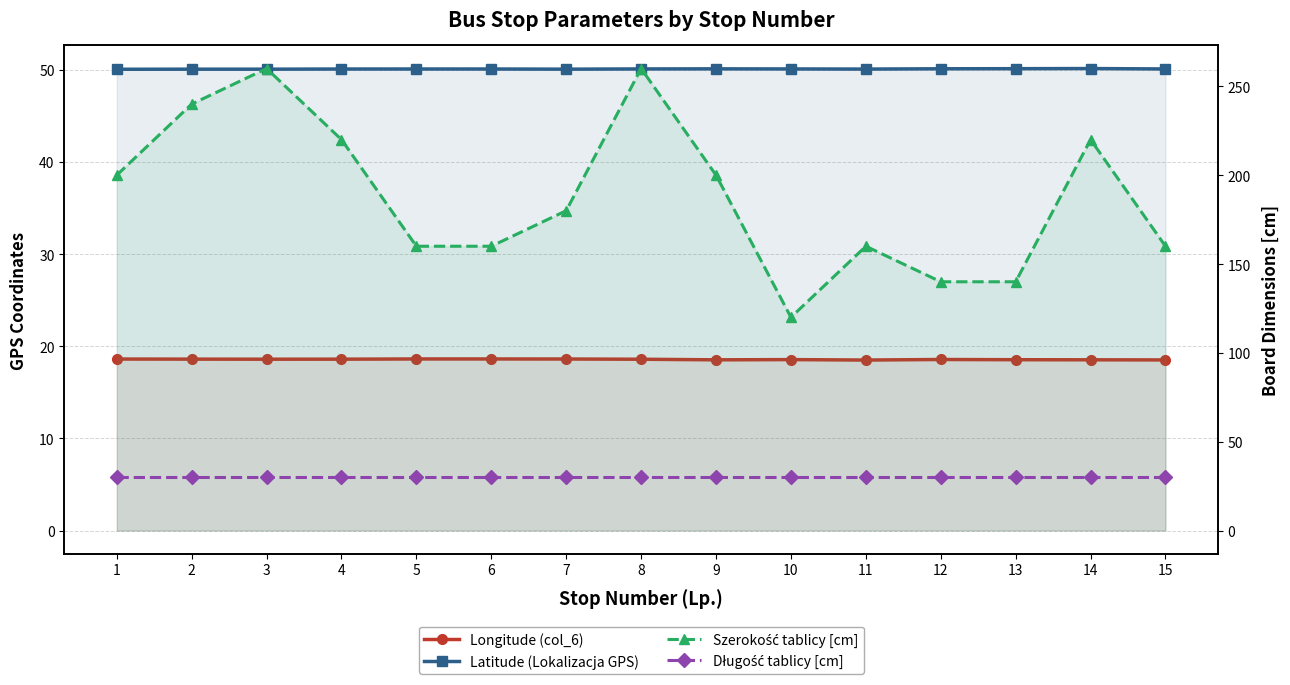

Count the Latitude (Lokalizacja GPS) values in the range 50 to 51.

15